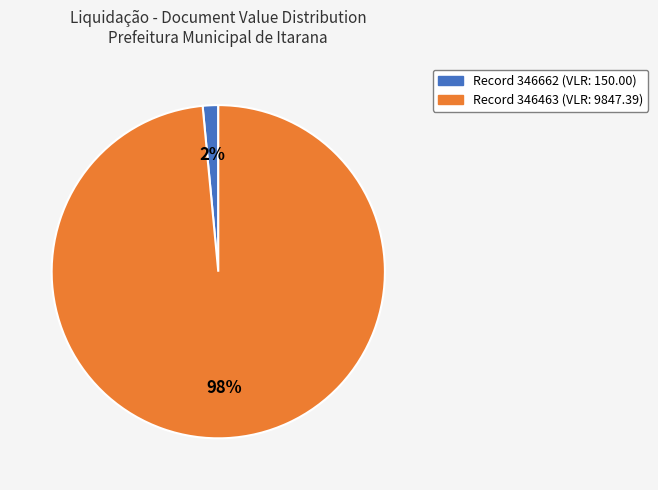

To the nearest percent, what is the average slice percentage?

50%